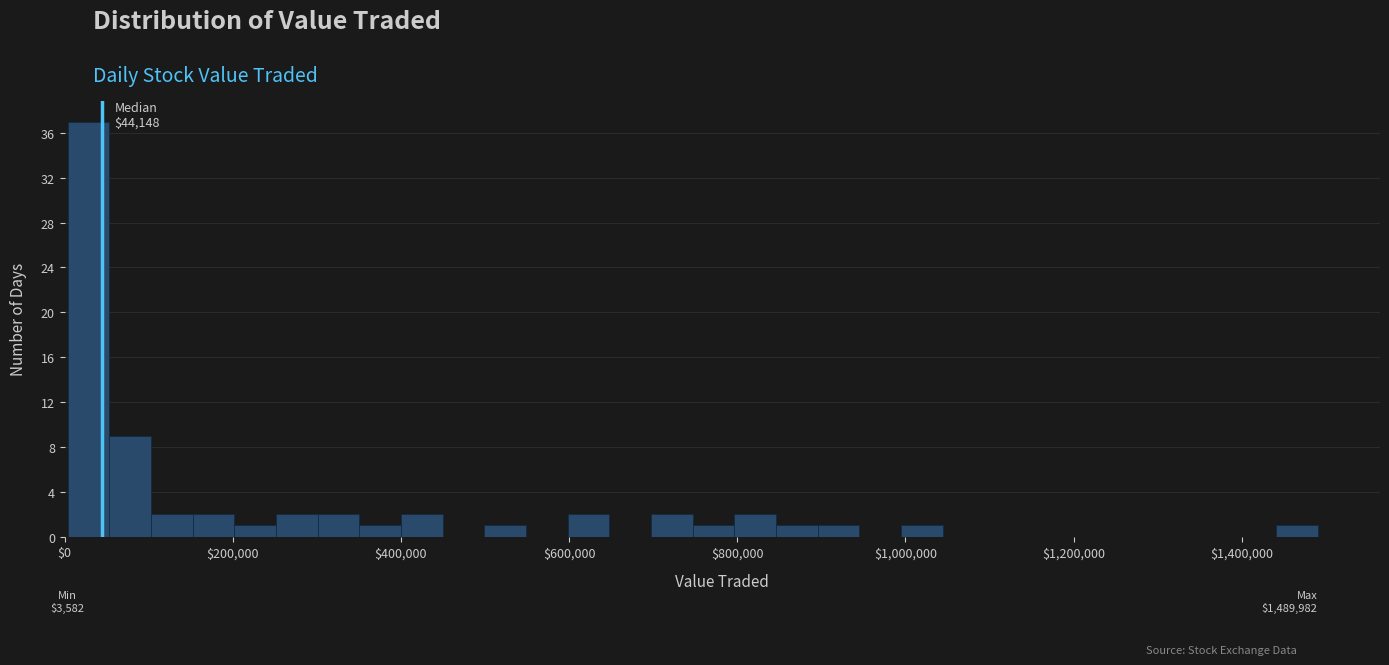

Read against the x-axis, roughly where is the centre of the tallest bar?

20000